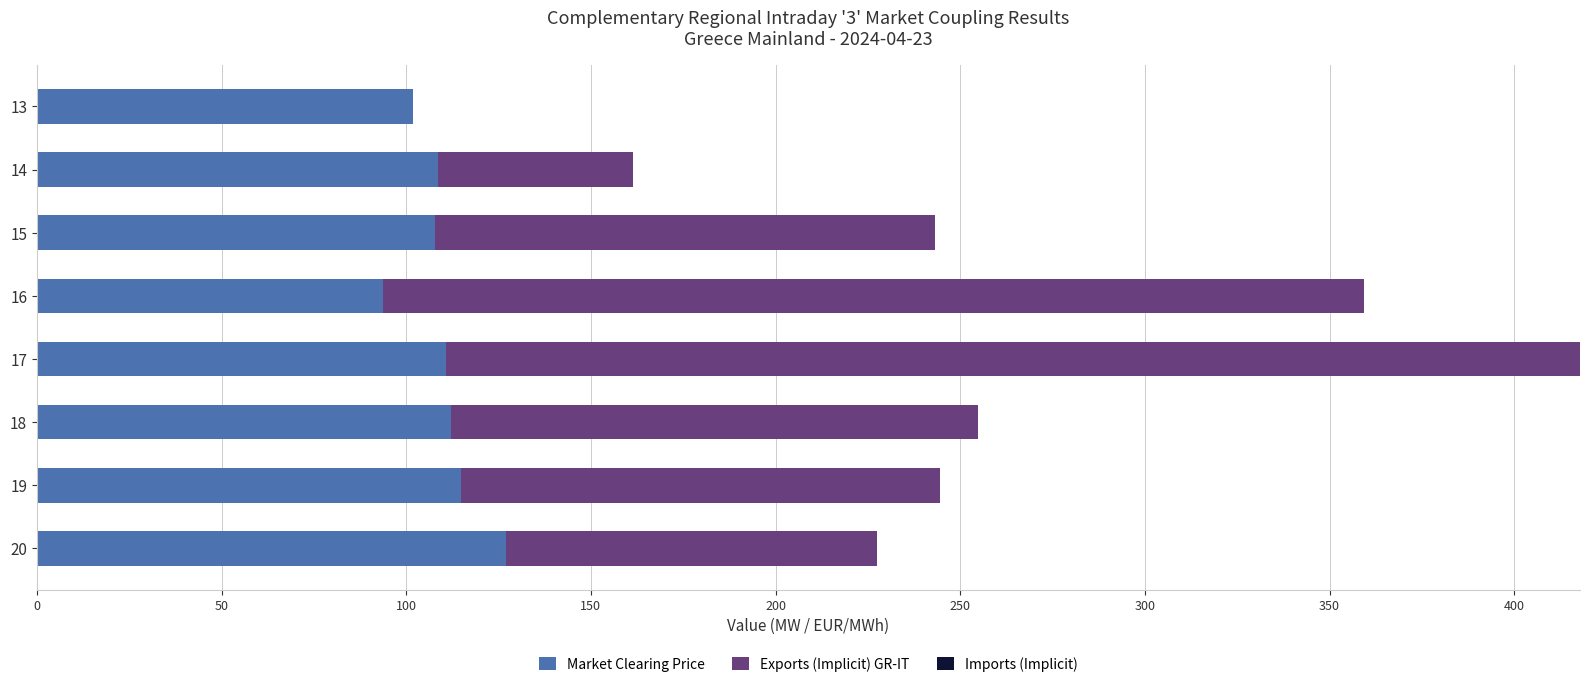

The Market Clearing Price series shows 112.1 at 18. True or false?

True